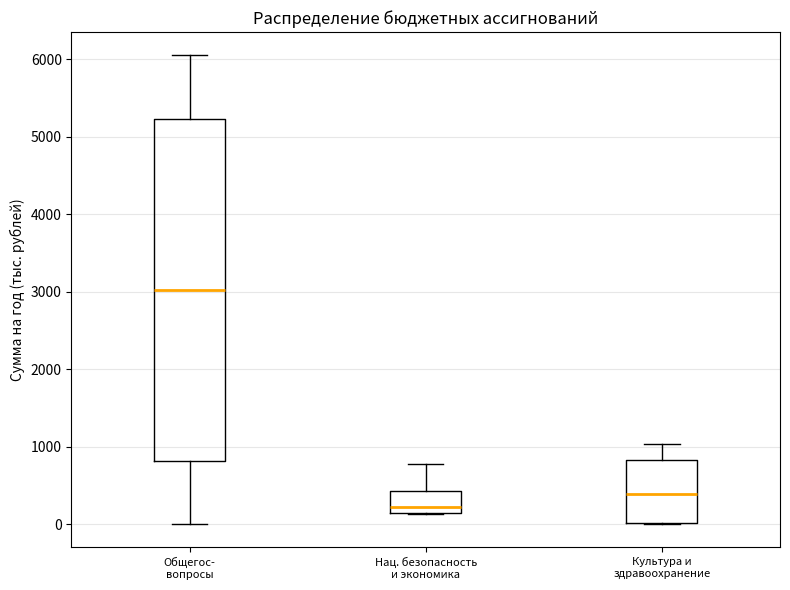

Which box's median line is the lowest?

Нац. безопасность и экономика